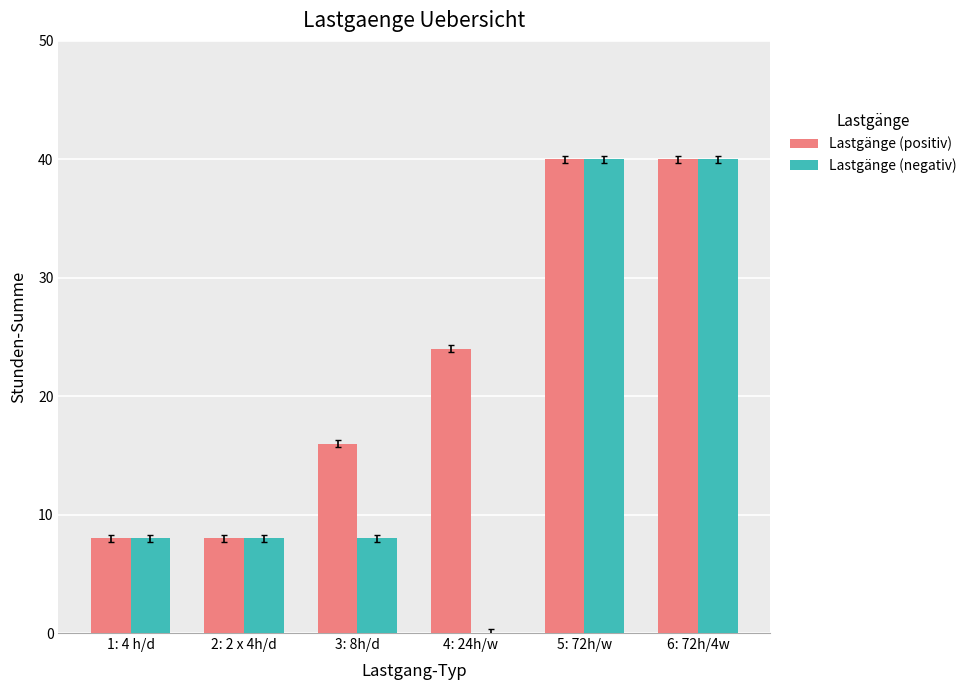

Is it true that Lastgänge (positiv) equals 11 at 1: 4 h/d?

False